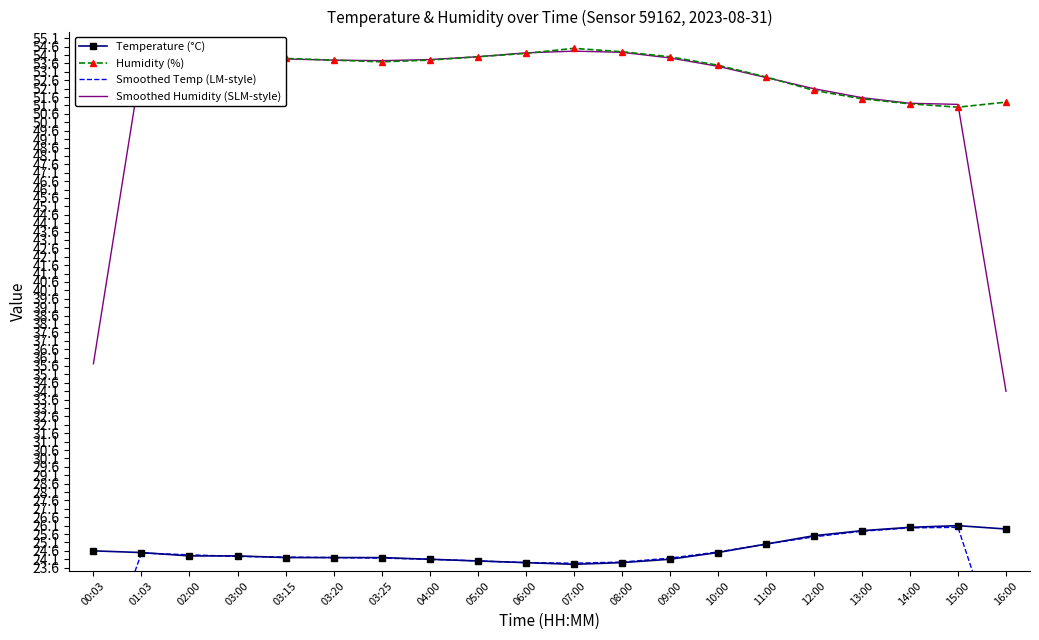

Where is the first local maximum for Humidity (%)?

07:00